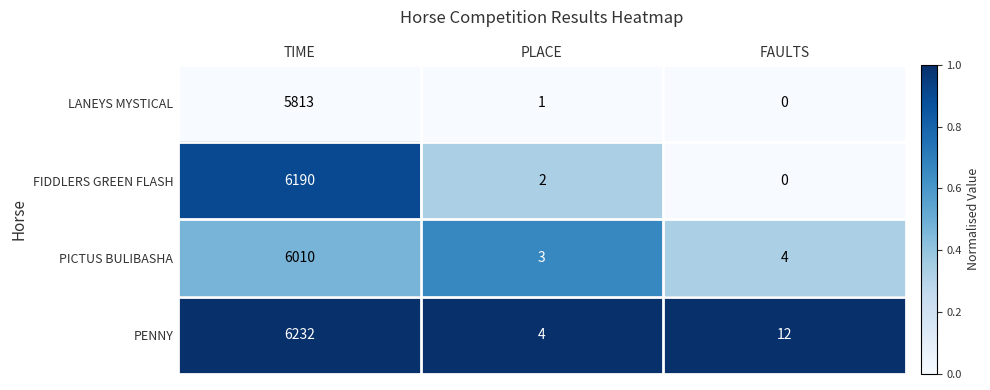

What is the maximum value shown in the chart?

6232